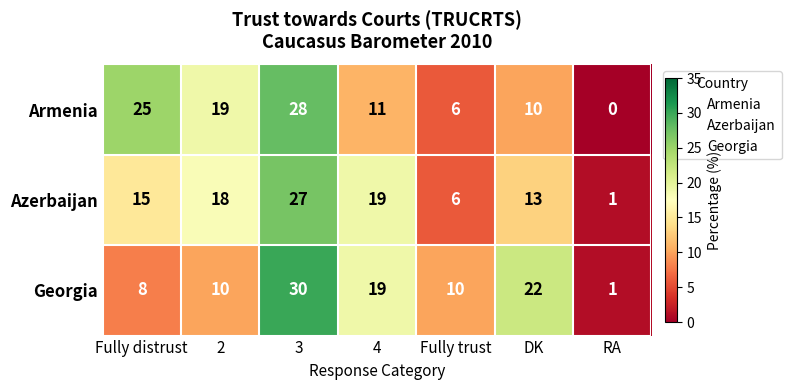

Where is Armenia nearest to the value 14?

4